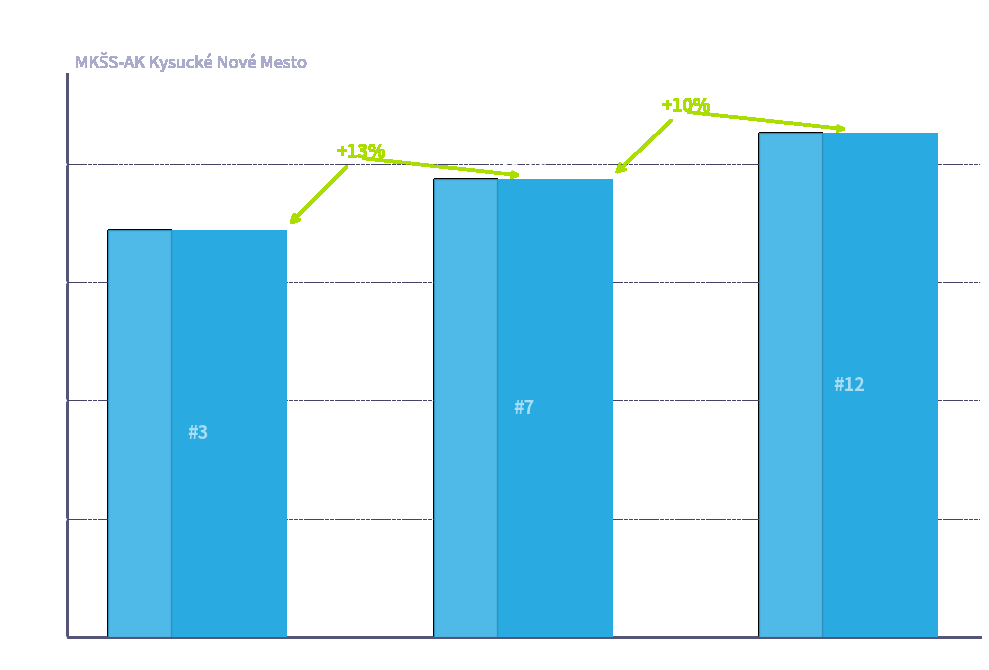

How many bars are there in total?

3